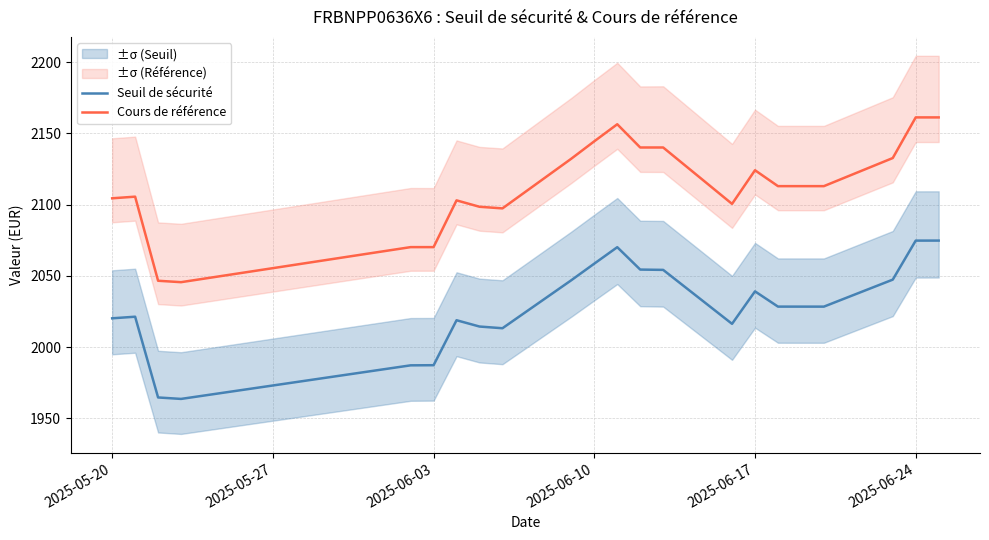

What is the difference between the maximum and minimum values in the Cours de référence series?

115.7